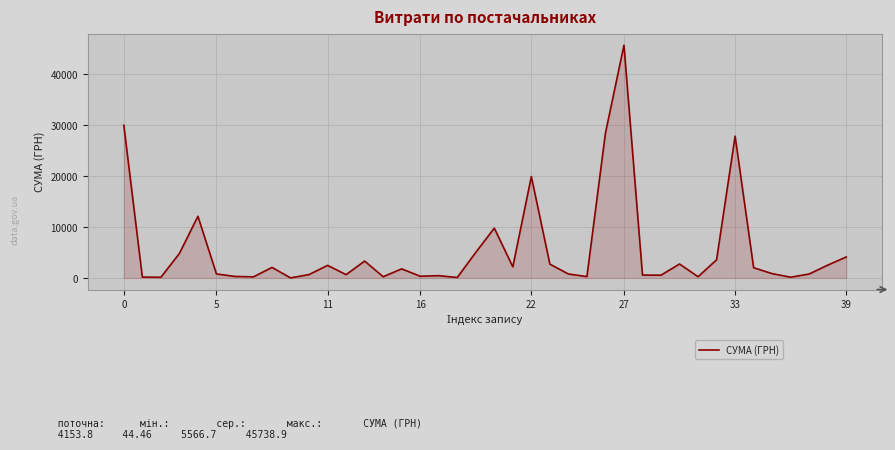

What is the difference between the maximum and minimum values?

45694.4